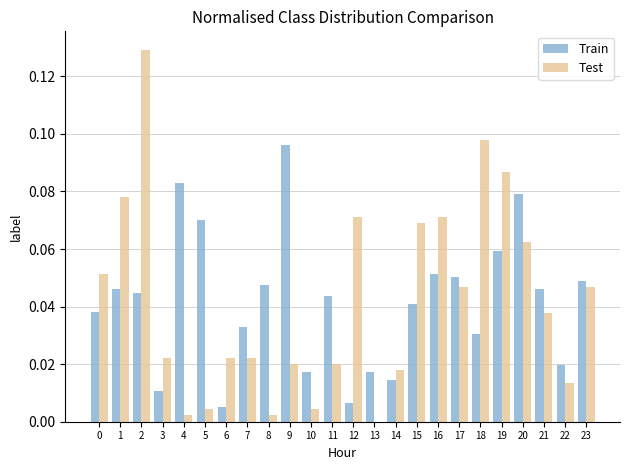

The Test series shows 0.0 at 16. True or false?

False